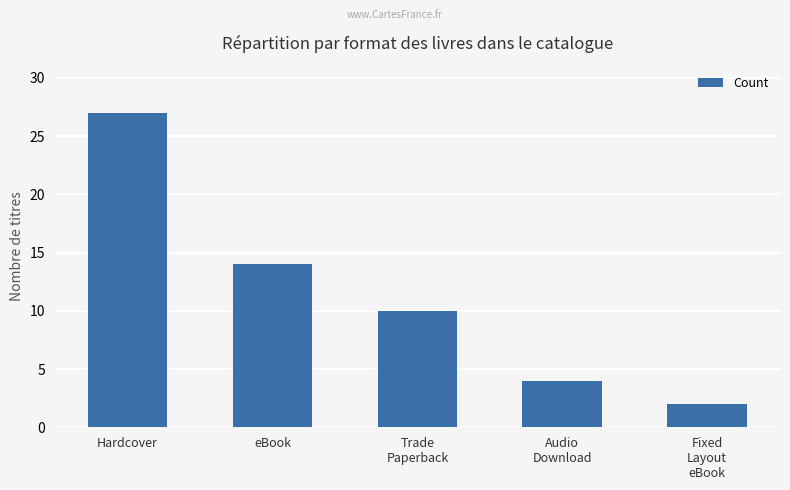

What is the sum of the values at Hardcover and Audio
Download?

31